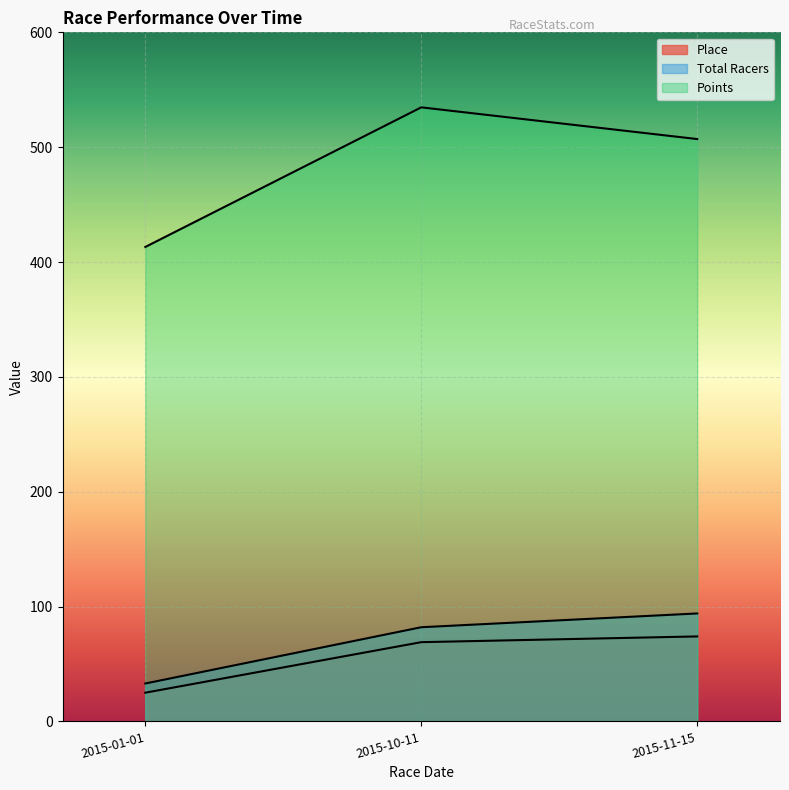

What position from the left is 2015-10-11?

2